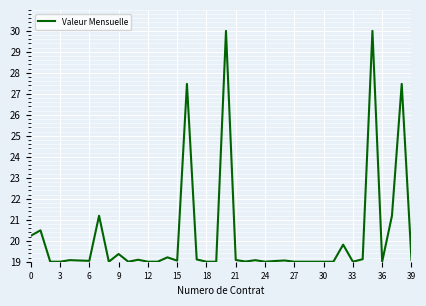

What is the minimum value shown in the chart?

19.0